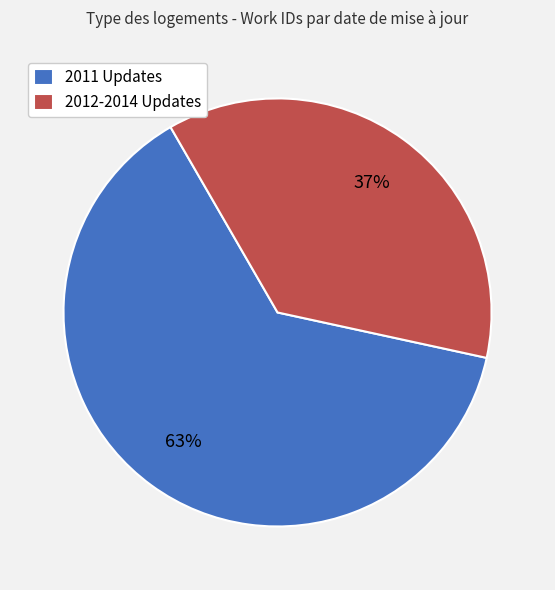

Count the number of slices in the pie.

2